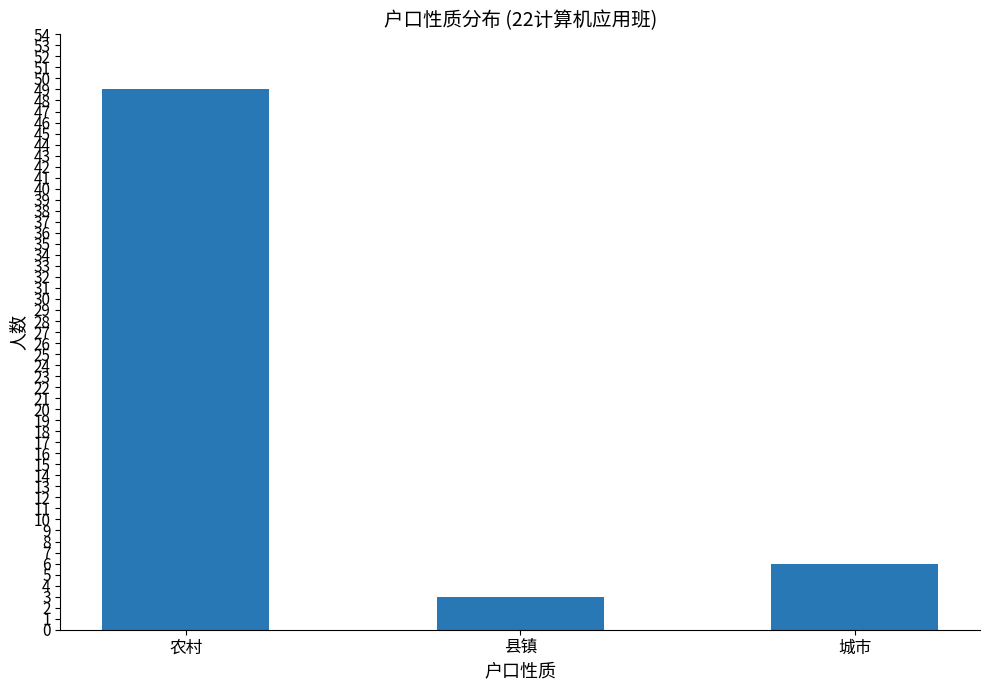

At which label does the data first exceed 6?

农村